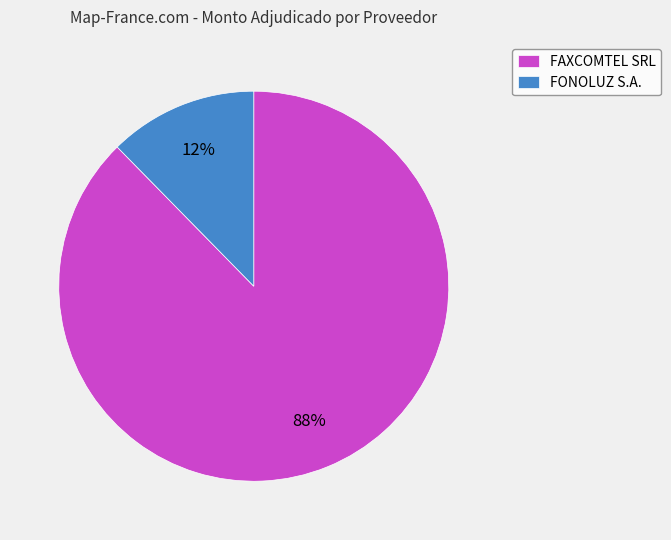

Is there a majority slice in this chart?

Yes